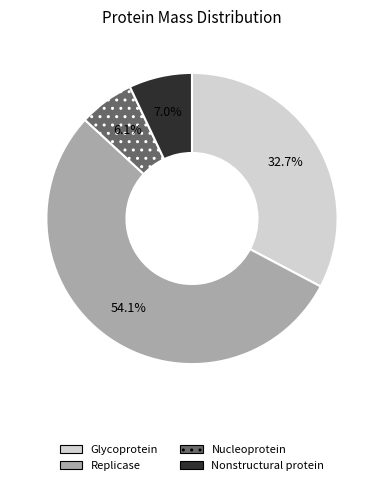

What is the largest slice in the pie chart?

Replicase